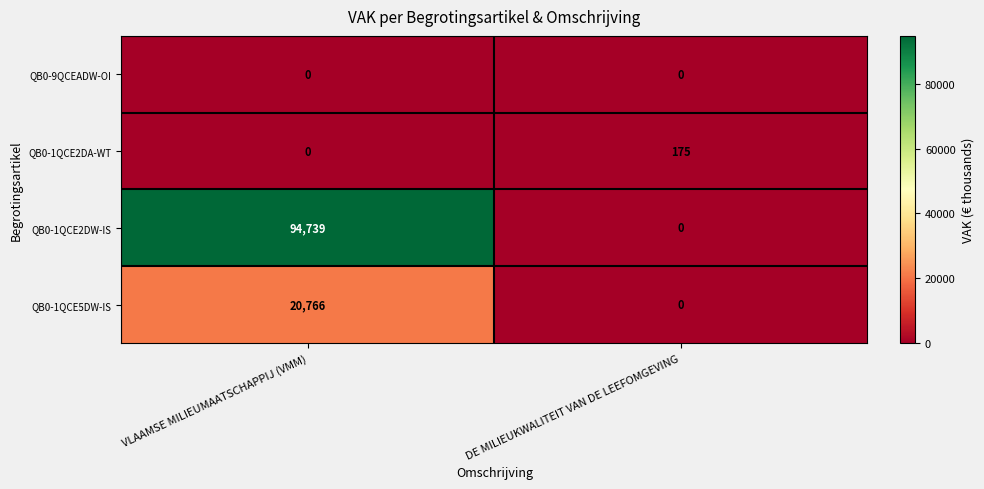

Is it true that QB0-9QCEADW-OI equals 0 at DE MILIEUKWALITEIT VAN DE LEEFOMGEVING?

True